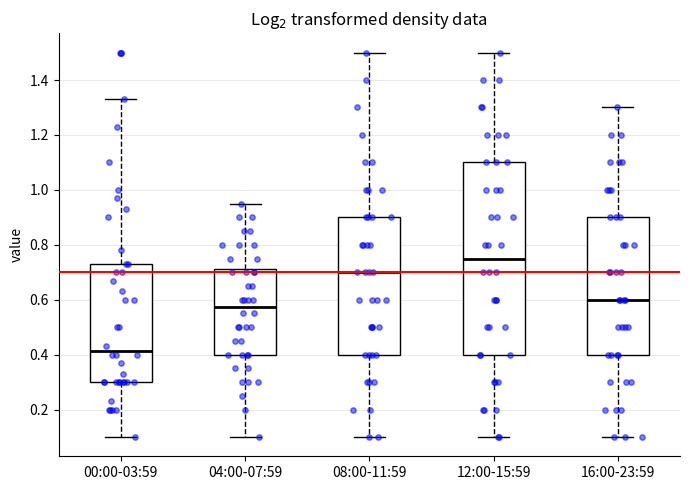

Reading left to right, transcribe this box plot: for each box, give where its median line is, the range the box spans, and where its two whiskers end, as read against the y-axis. The values are not printed on the chart, so give them approximately, as read against the axis.

00:00-03:59: median 0.42, box 0.30 to 0.74, whiskers 0.10 to 1.34
04:00-07:59: median 0.58, box 0.40 to 0.72, whiskers 0.10 to 0.96
08:00-11:59: median 0.70, box 0.40 to 0.90, whiskers 0.10 to 1.50
12:00-15:59: median 0.76, box 0.40 to 1.10, whiskers 0.10 to 1.50
16:00-23:59: median 0.60, box 0.40 to 0.90, whiskers 0.10 to 1.30